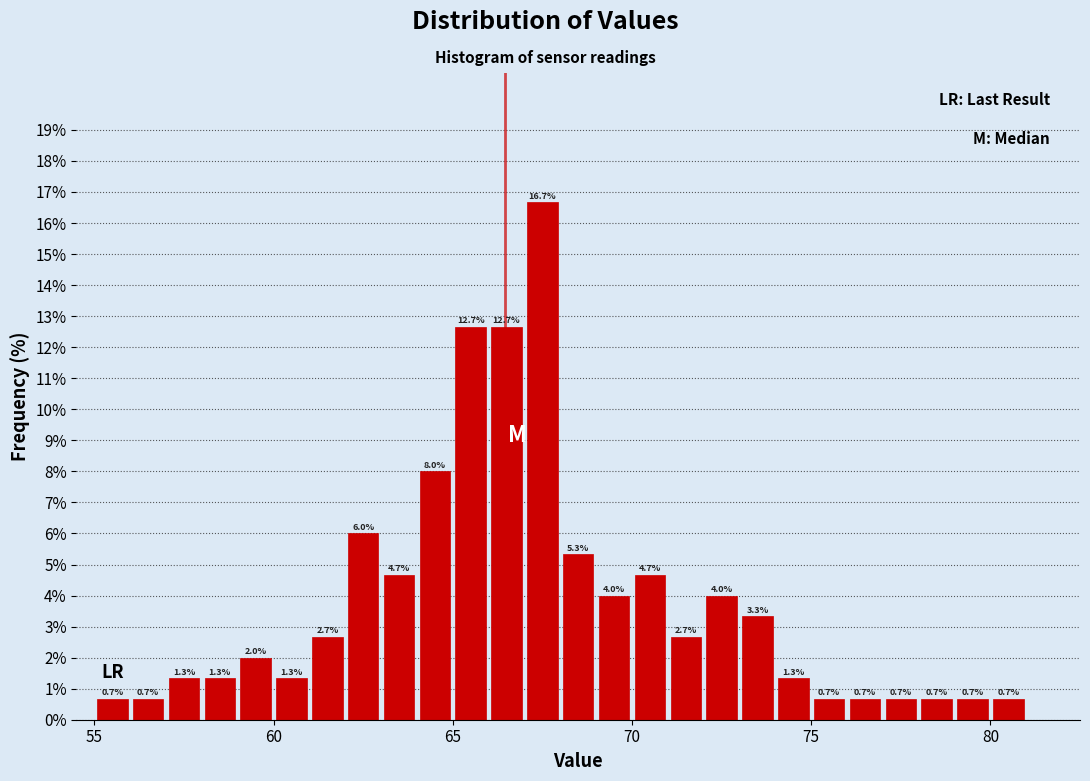

Read against the x-axis, roughly where is the centre of the tallest bar?

67.5